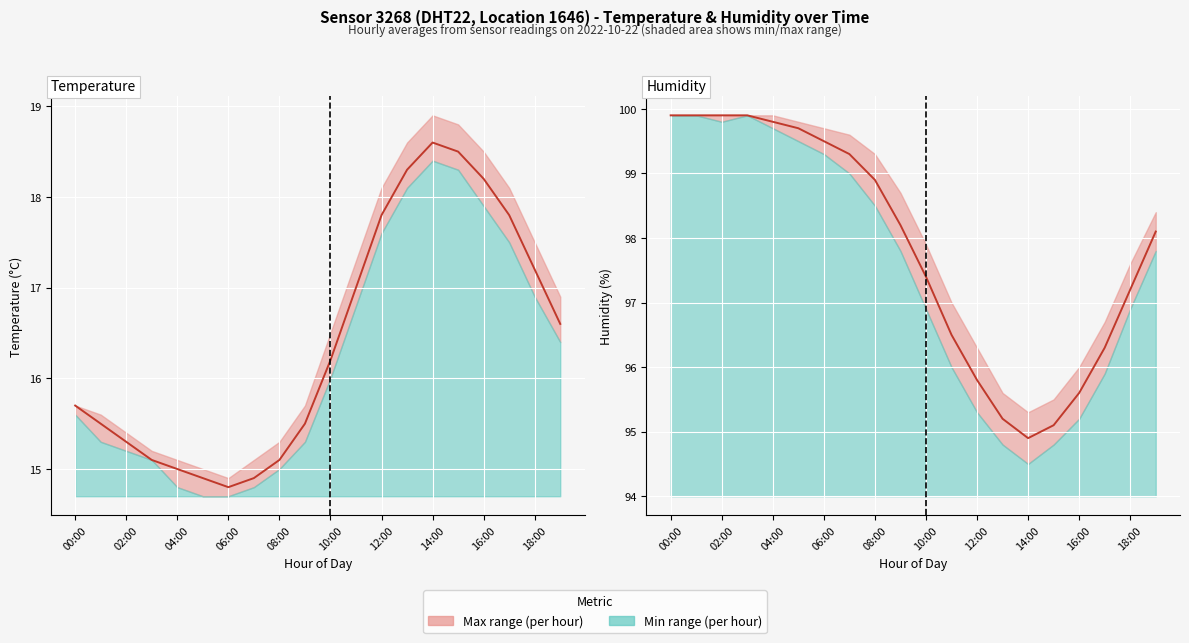

What is the lowest value of the temperature line series?

14.8